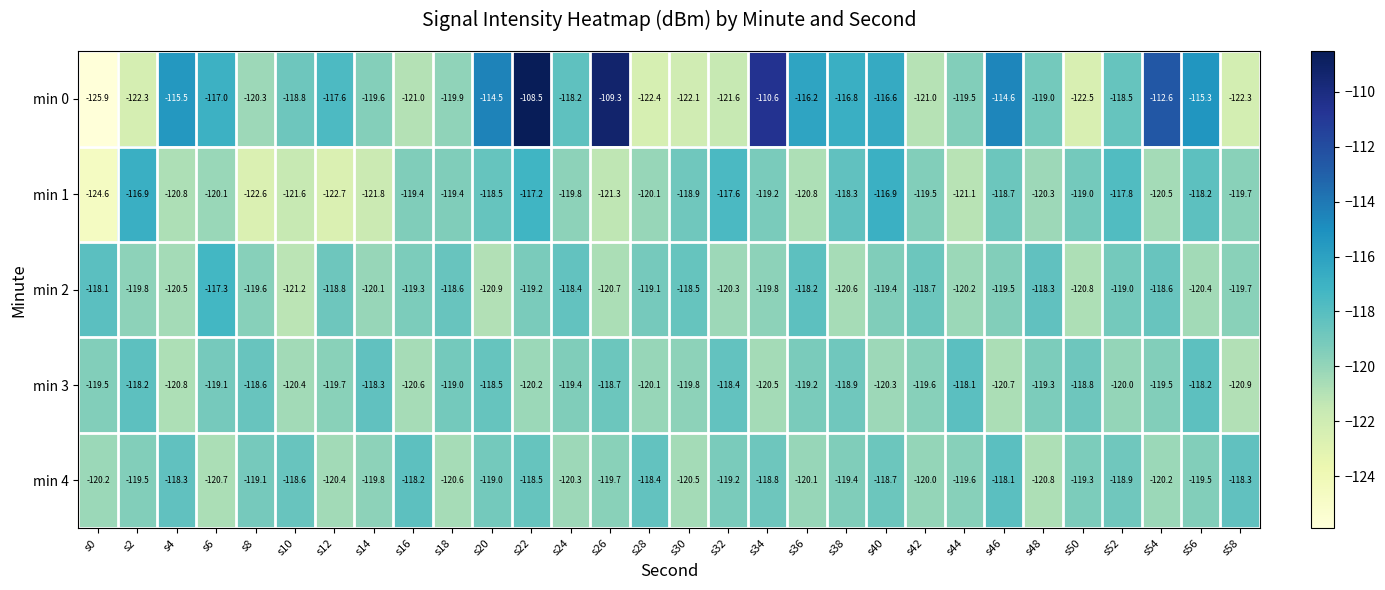

At s0, list the series in order from smallest to largest.

min 0, min 1, min 4, min 3, min 2